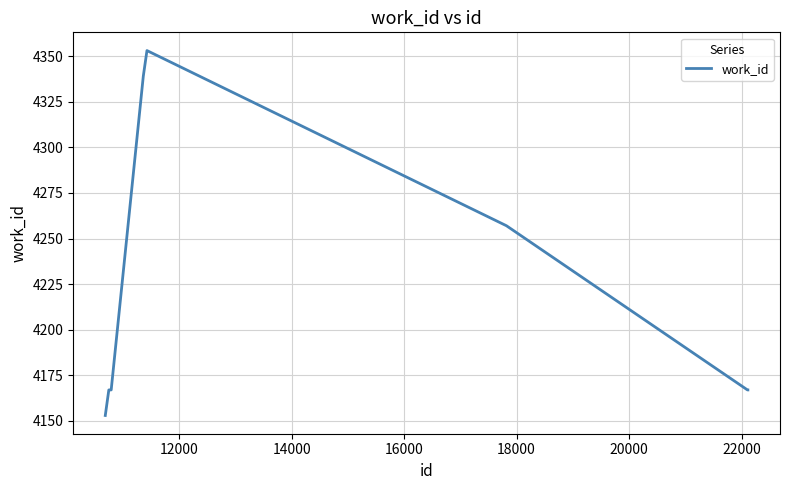

What is the minimum value shown in the chart?

4153